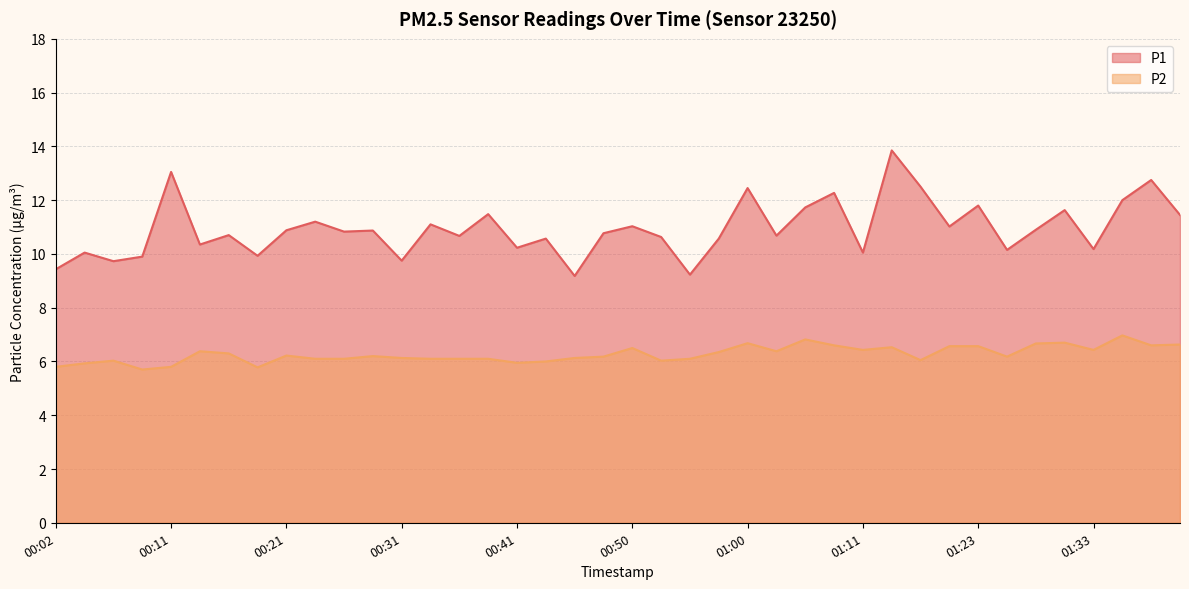

Which label corresponds to the largest value in the chart?

01:16